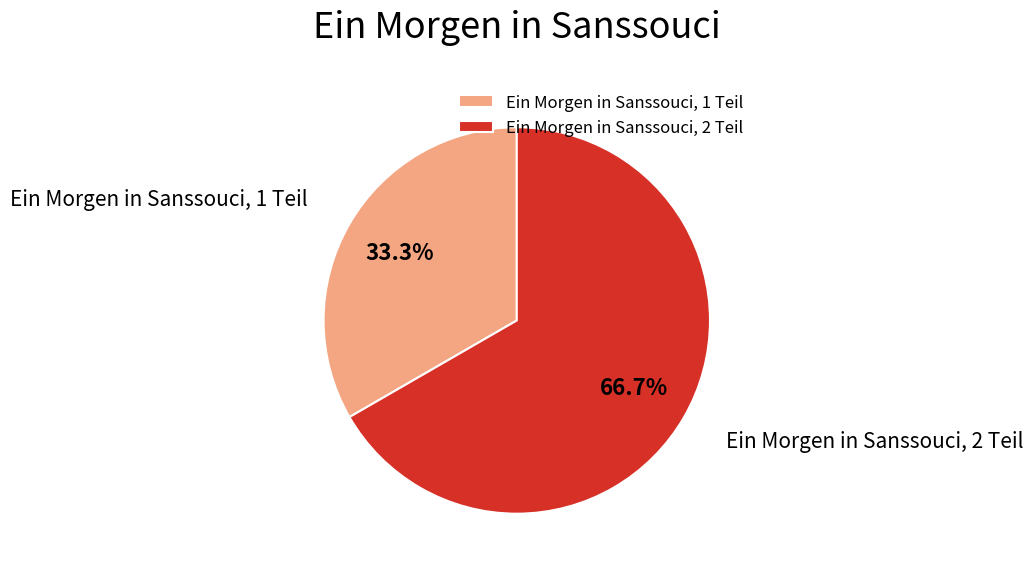

What percentage is NOT represented by Ein Morgen in Sanssouci, 1 Teil?

66.7%